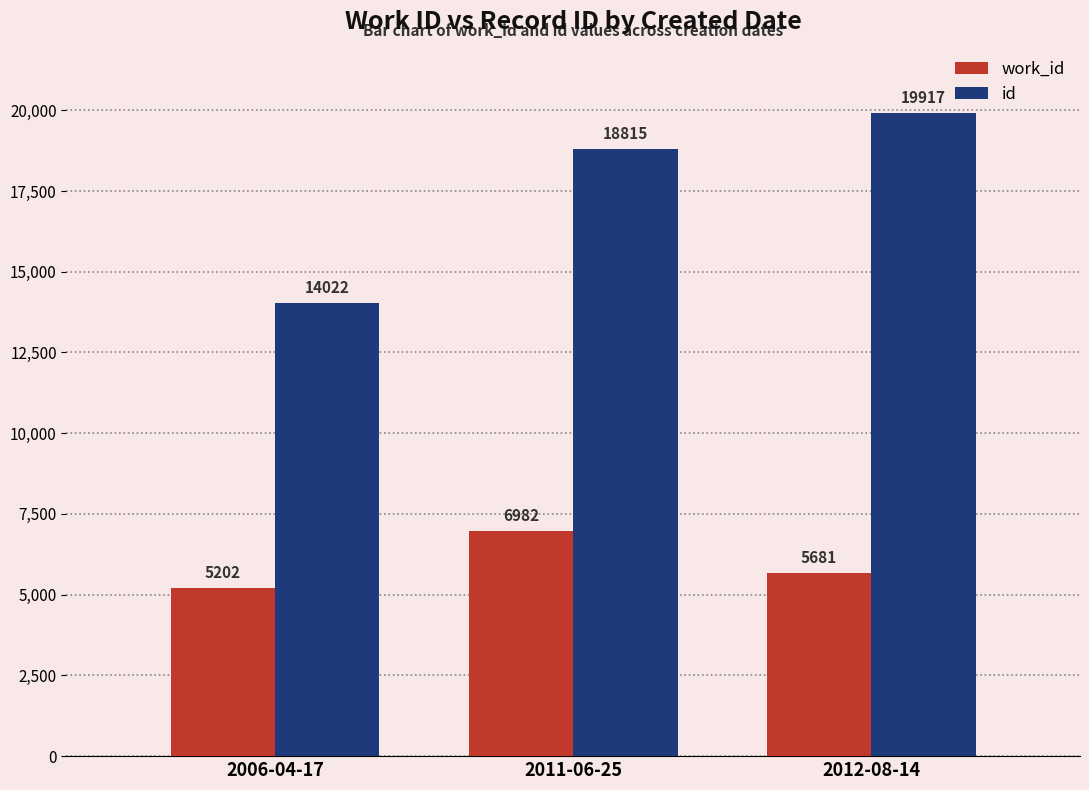

What is the maximum value shown in the chart?

19917